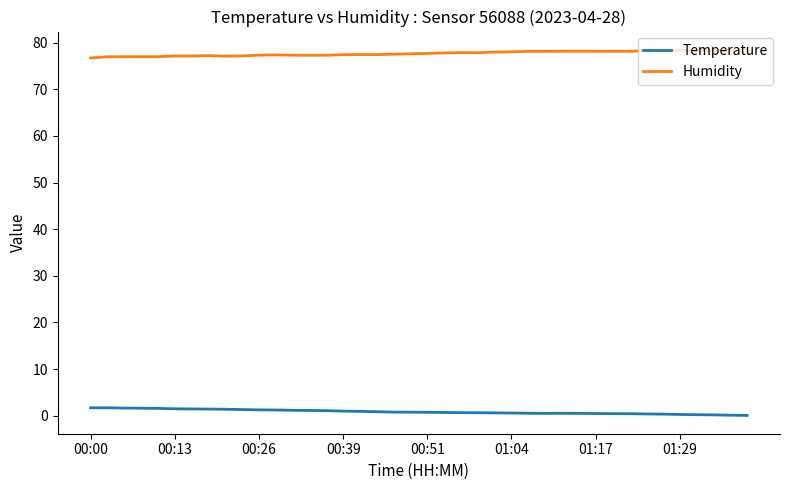

Rank the series by their average value, from lowest to highest.

Temperature, Humidity